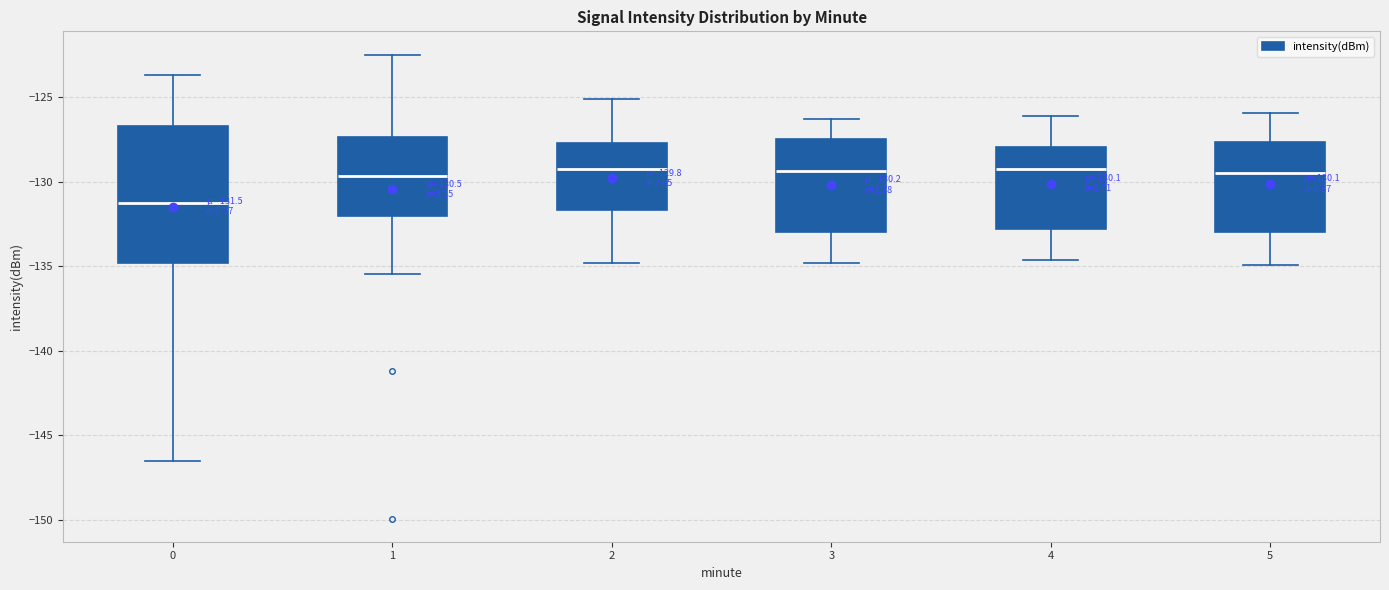

Comparing the boxes themselves (not the whiskers), which one is the tallest?

0